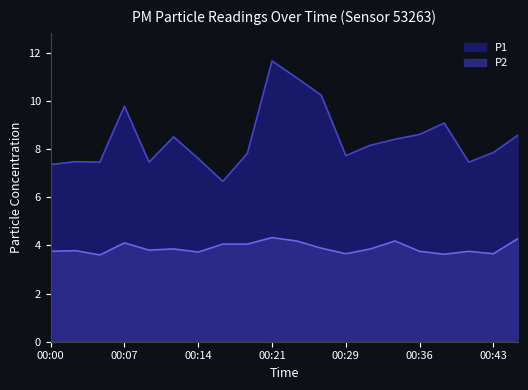

What is the smallest value displayed?

3.6